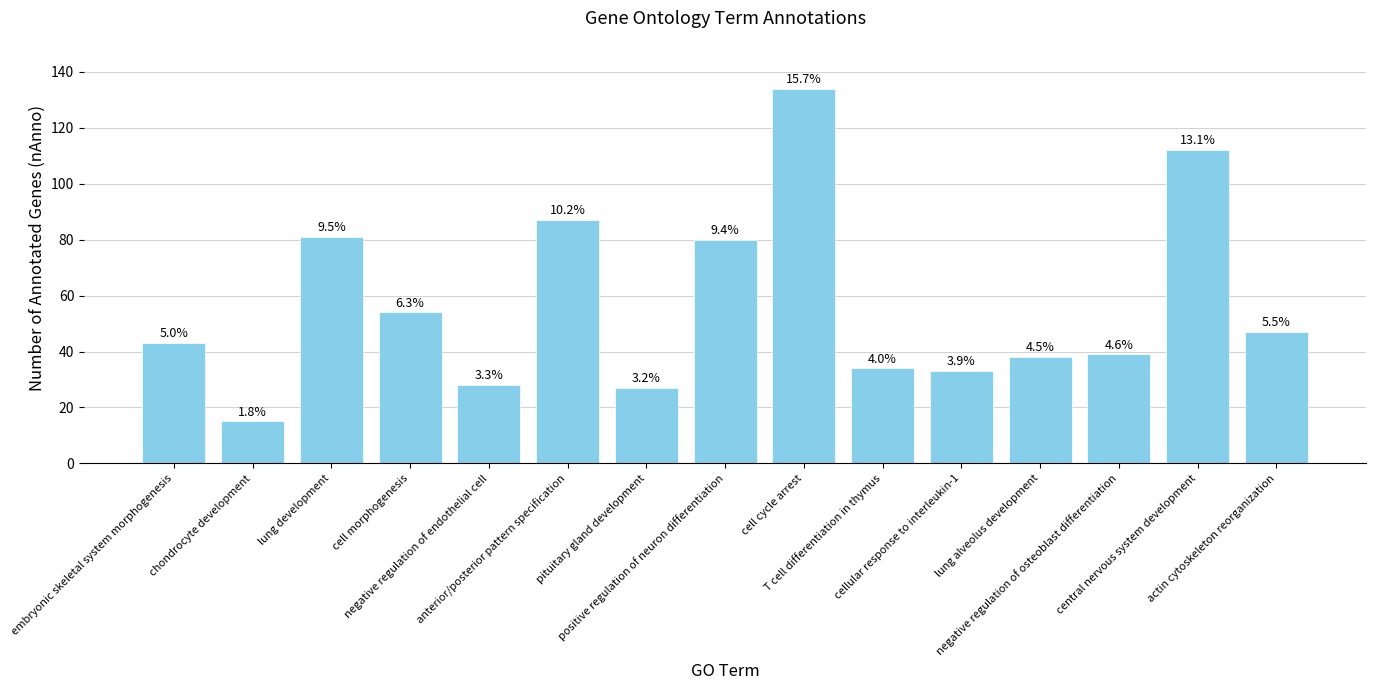

Which category has the lowest value across all series?

chondrocyte development